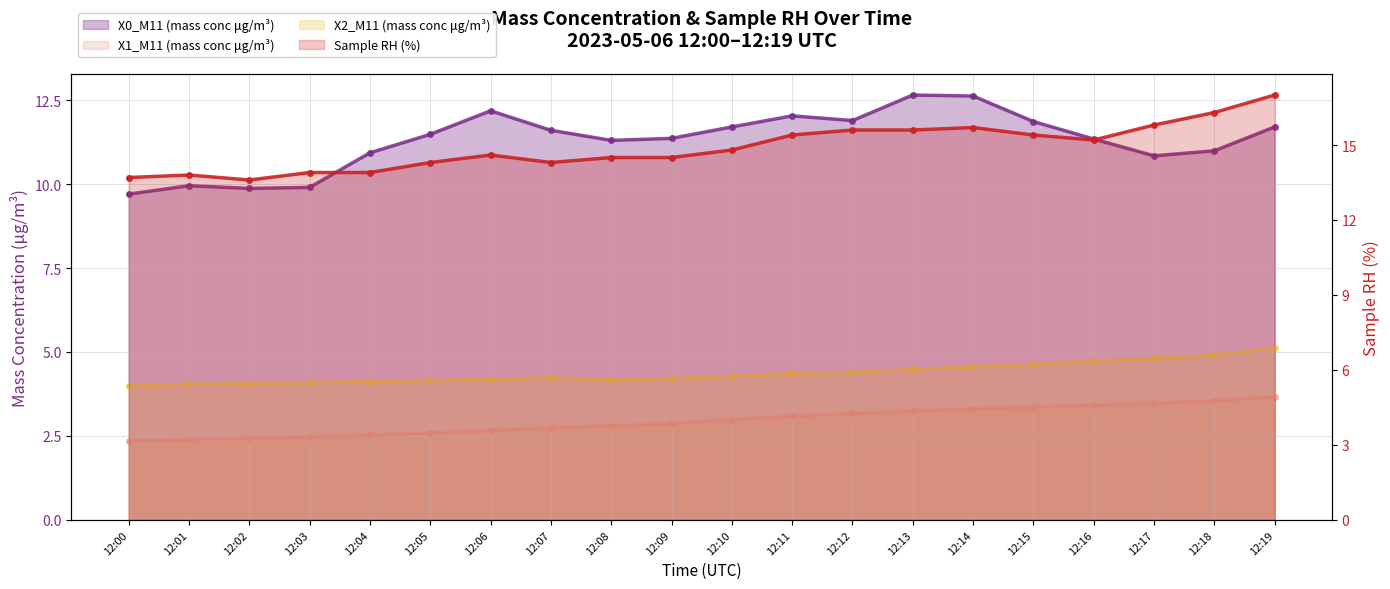

What is the minimum value for X1_M11 (mass conc μg/m³)?

2.4